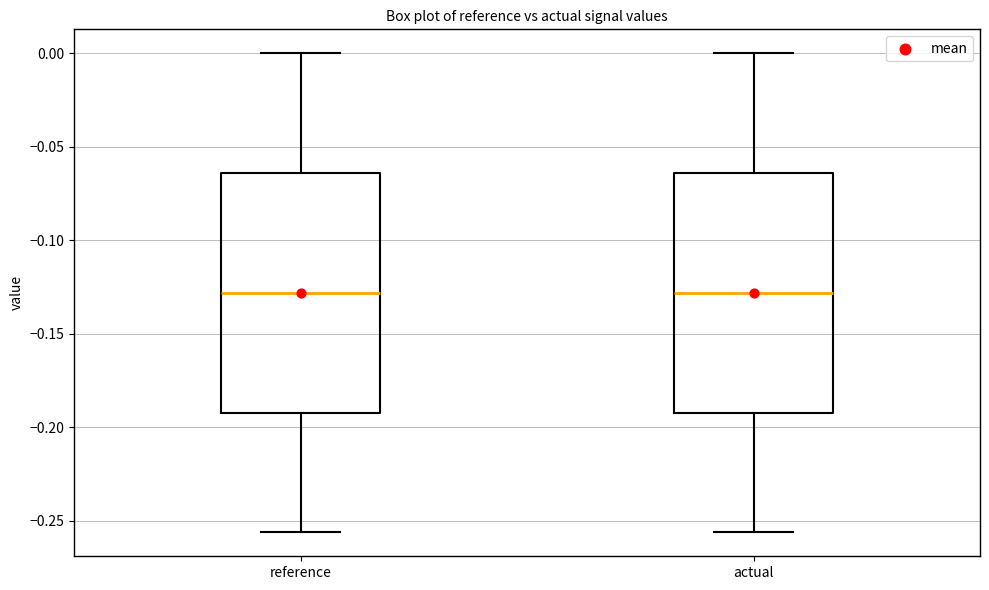

Reading left to right, transcribe this box plot: for each box, give where its median line is, the range the box spans, and where its two whiskers end, as read against the y-axis. The values are not printed on the chart, so give them approximately, as read against the axis.

reference: median -0.130, box -0.190 to -0.065, whiskers -0.255 to 0.000
actual: median -0.130, box -0.190 to -0.065, whiskers -0.255 to 0.000